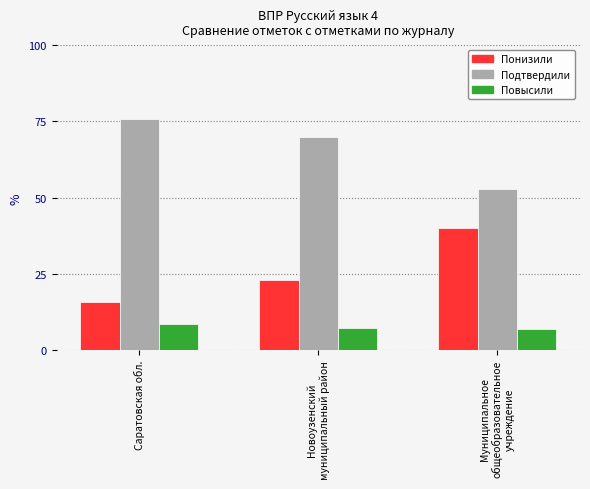

Are the bars horizontal?

No